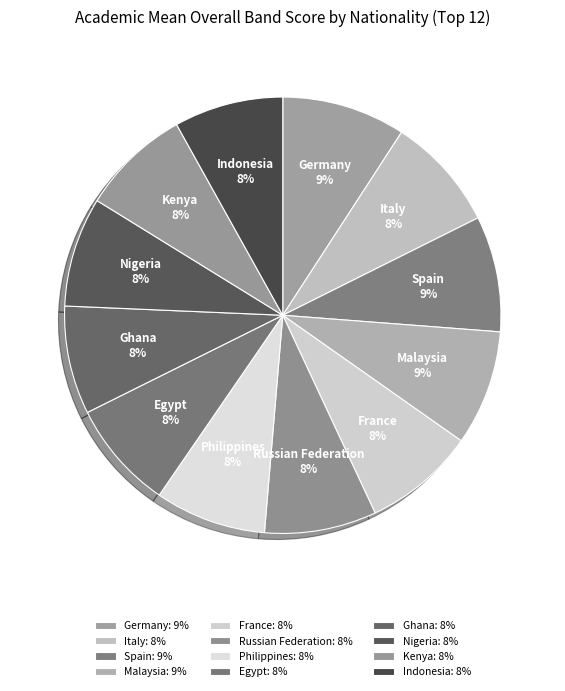

Which has a higher value, Germany or Philippines?

Germany